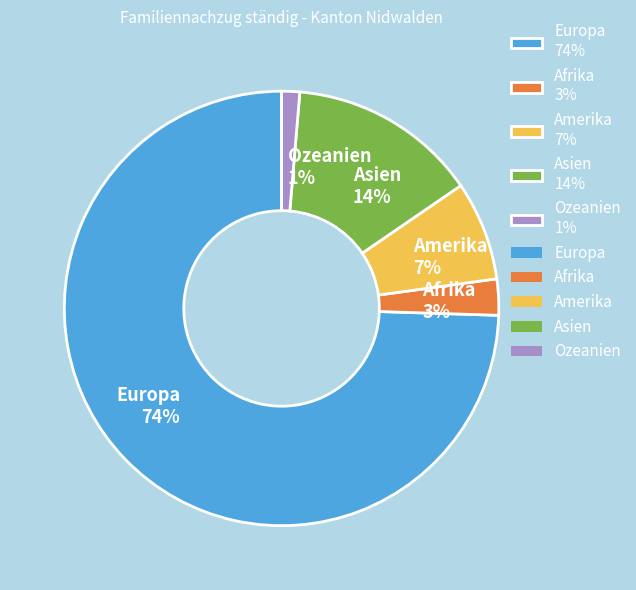

The Amerika slice represents 2% of the pie. True or false?

False